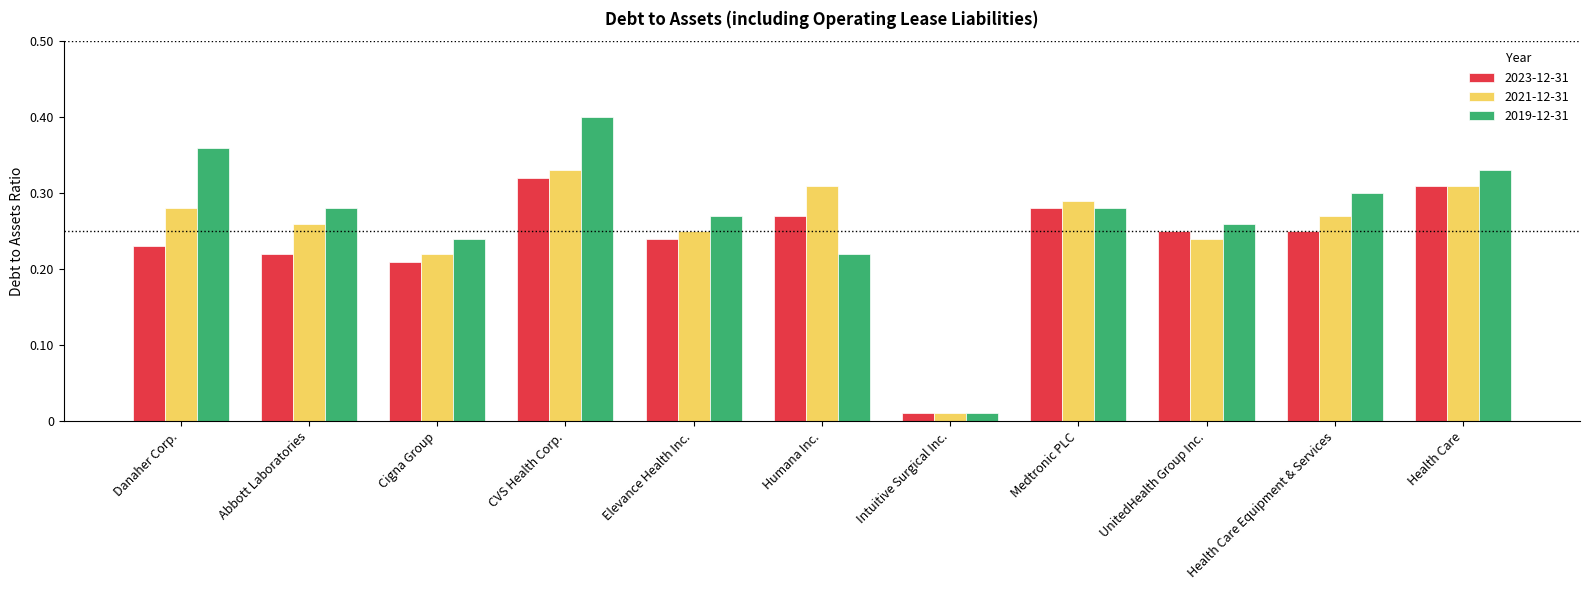

Rank the series at Abbott Laboratories from highest to lowest value.

2019-12-31, 2021-12-31, 2023-12-31